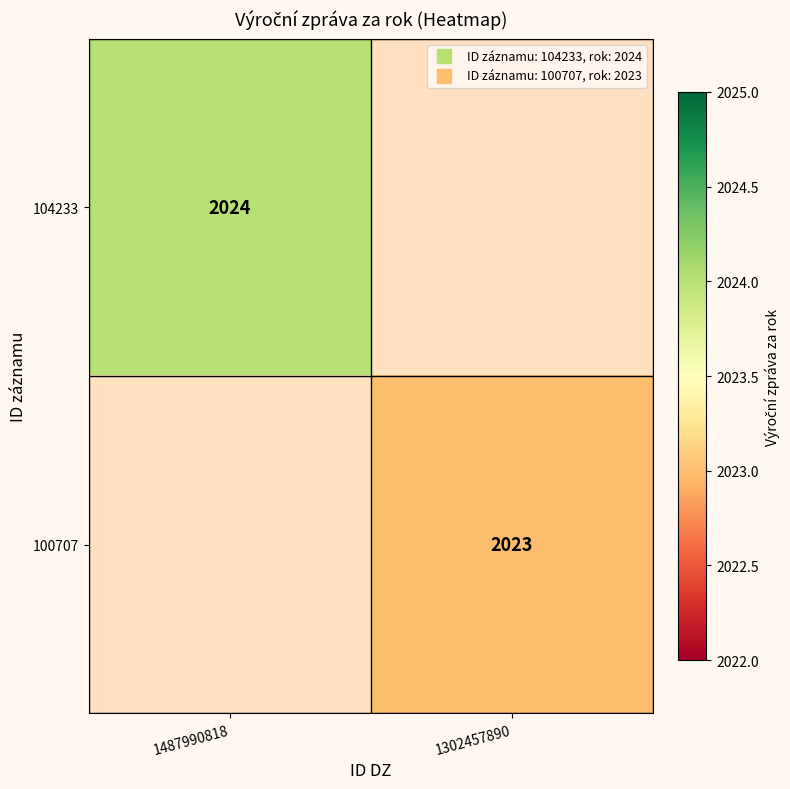

At which label is 104233 closest to 2024?

1487990818